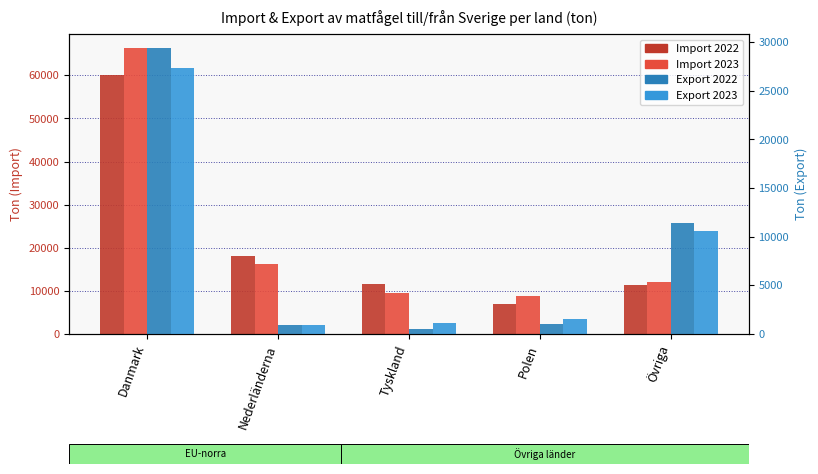

How many values in the Import 2023 series are below 11972?

2